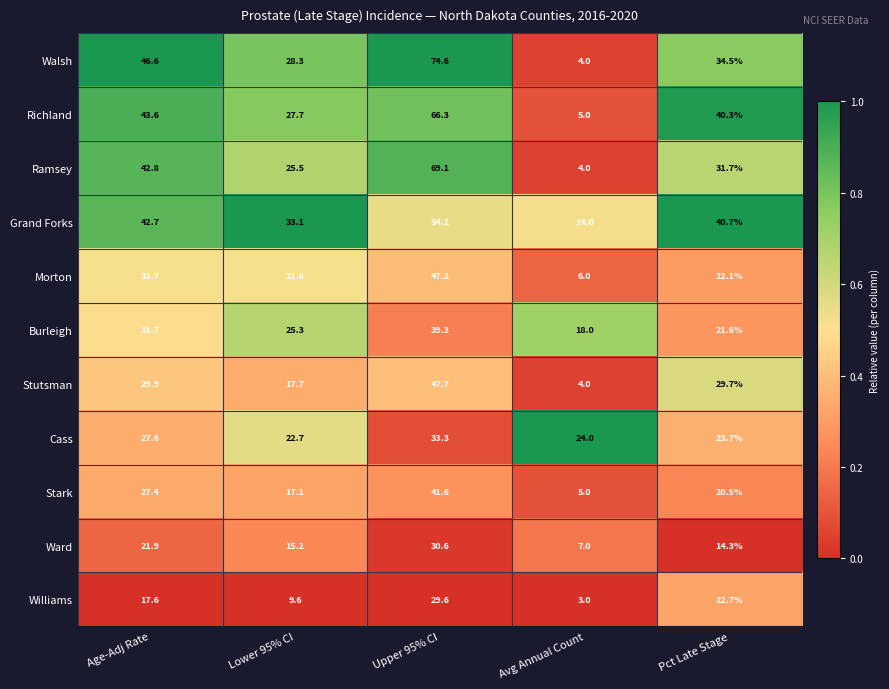

The value of Ward at Lower 95% CI is 26.2. True or false?

False